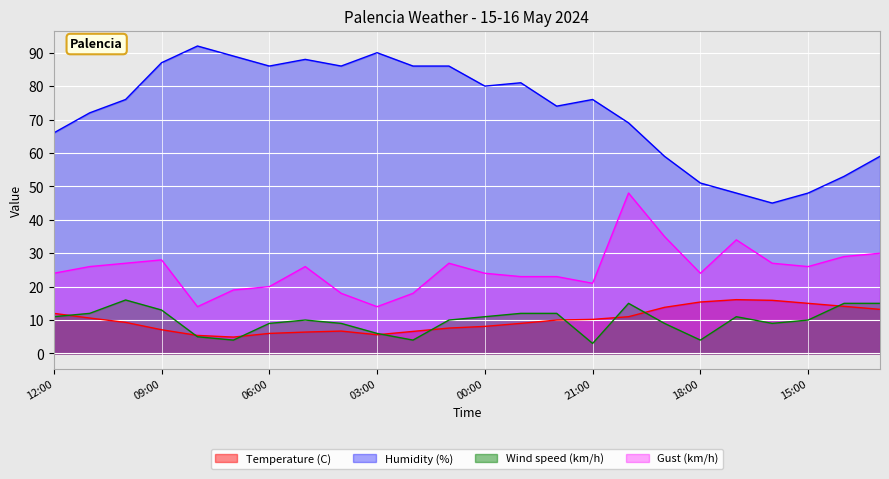

Does the chart display data point markers on the line(s)?

No